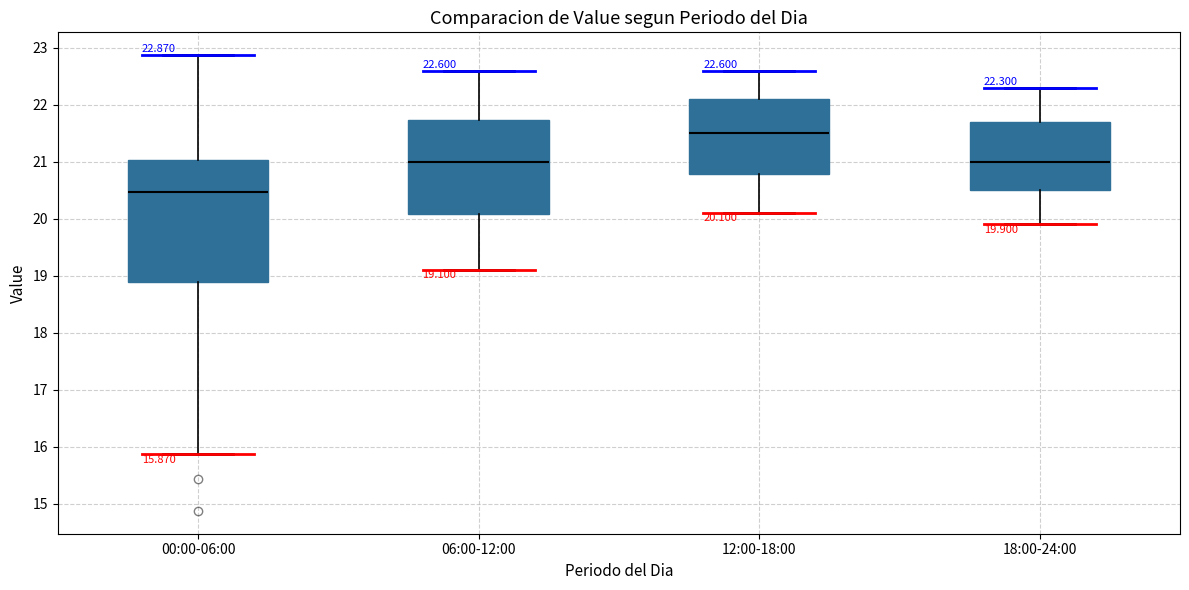

Comparing the boxes themselves (not the whiskers), which one is the tallest?

00:00-06:00